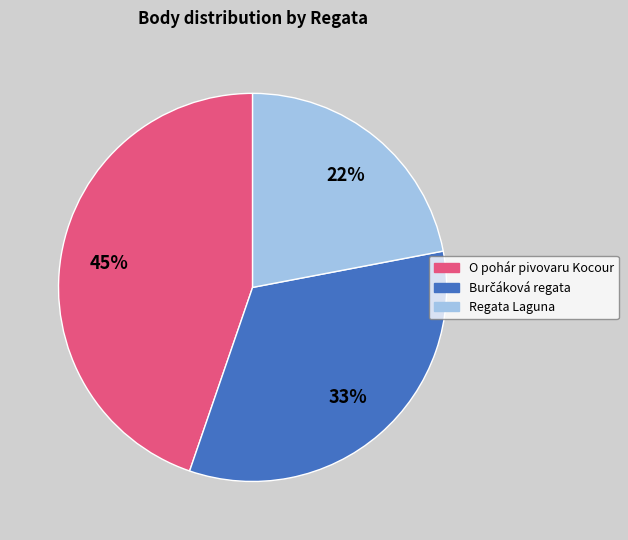

Which category has the smallest portion of the pie?

Regata Laguna